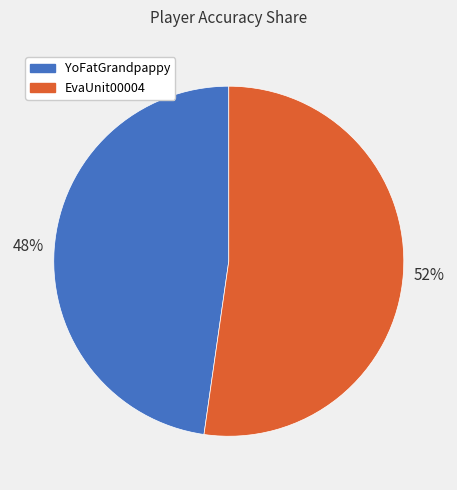

Is there a majority slice in this chart?

Yes